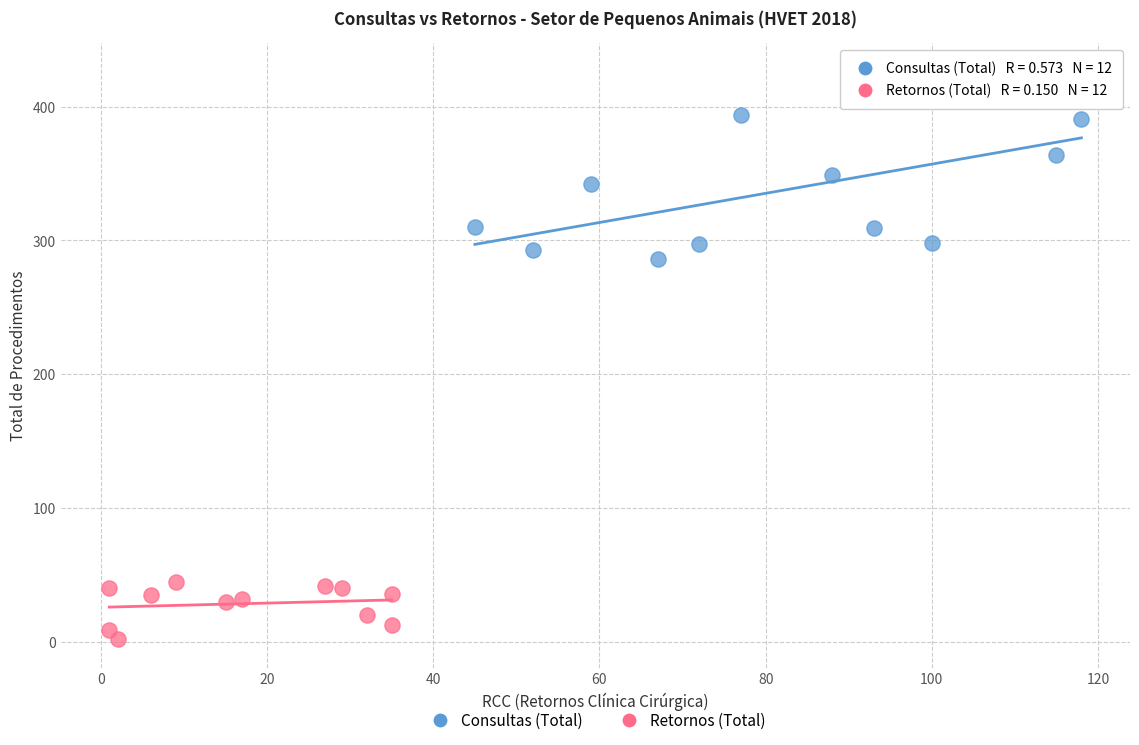

Which series has the widest spread of Y values?

Consultas (Total)